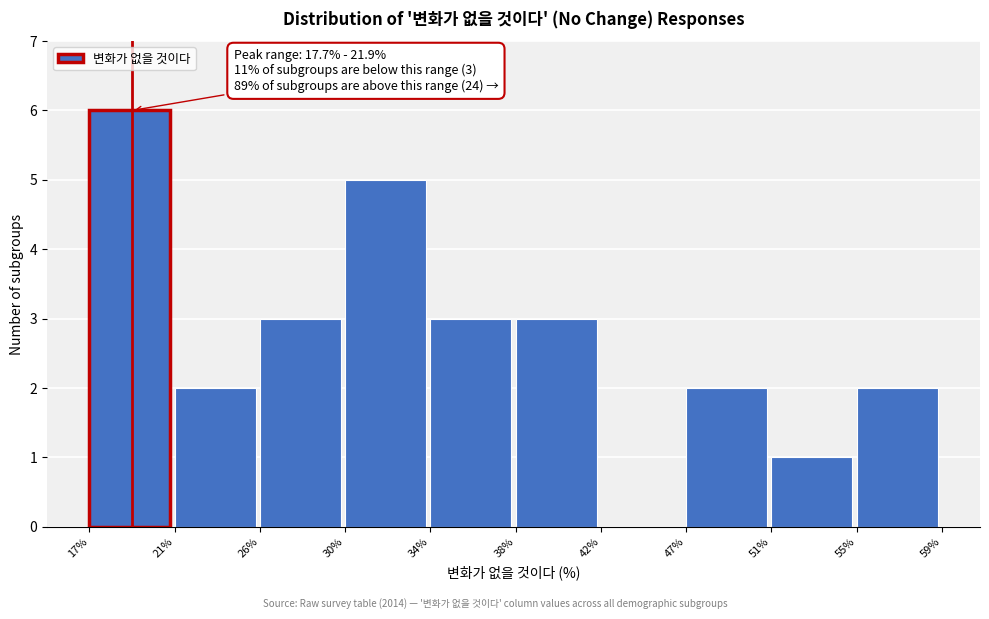

Reading left to right, extract all data points from this chart.

17%=6	21%=2	26%=3	30%=5	34%=3	38%=3	42%=0	47%=2	51%=1	55%=2